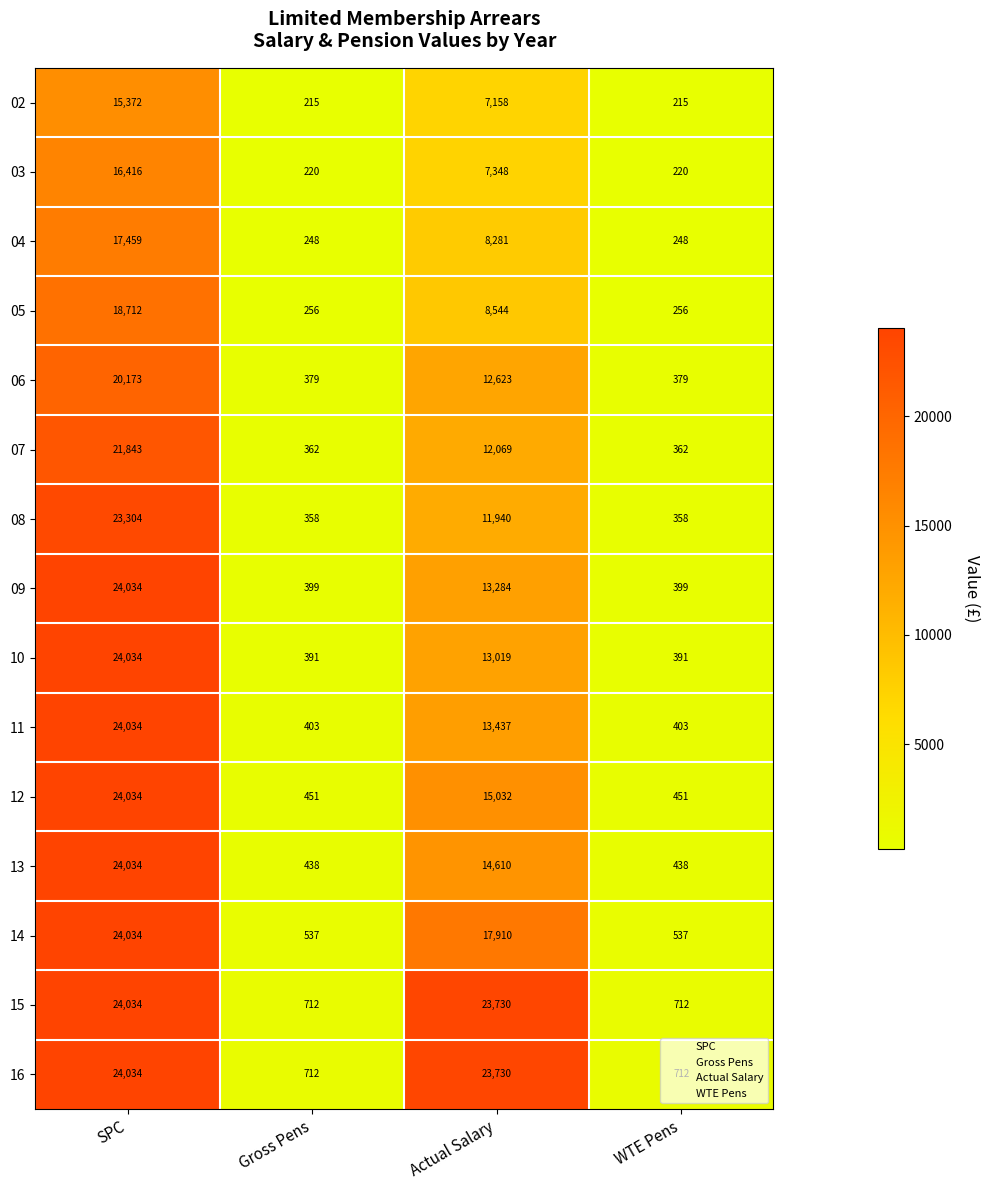

What is the minimum value shown in the chart?

215